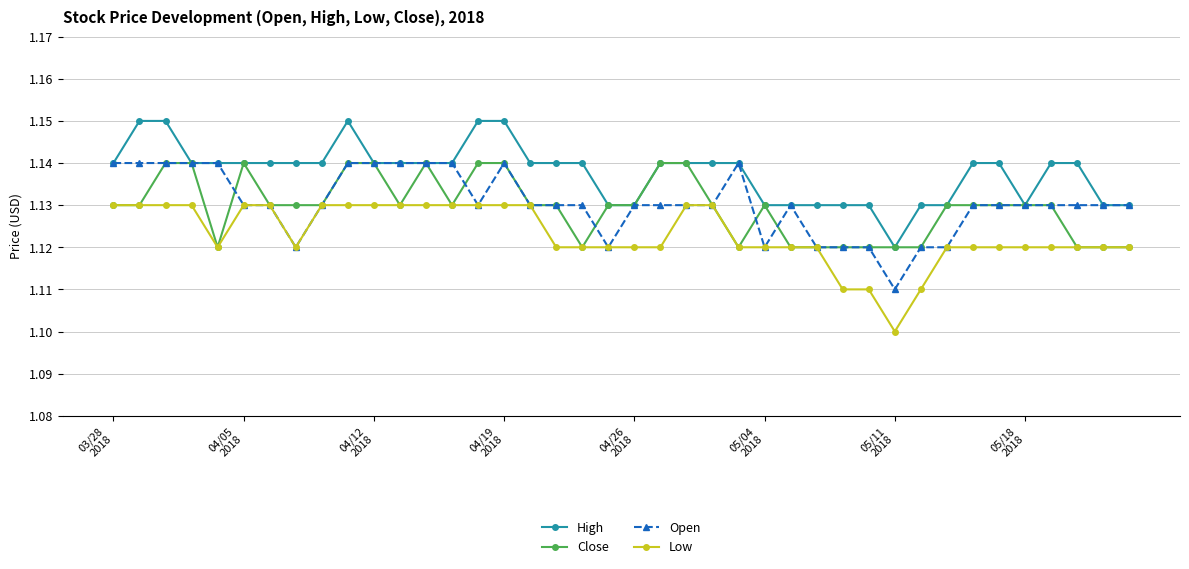

Which series has the largest total across all categories?

High